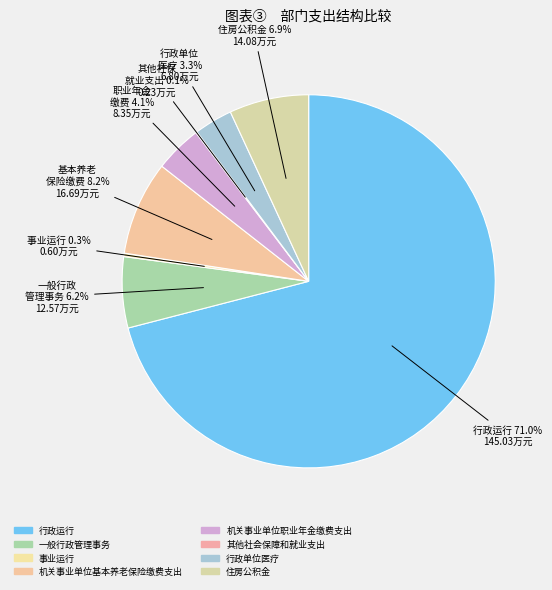

What is the largest slice in the pie chart?

行政运行